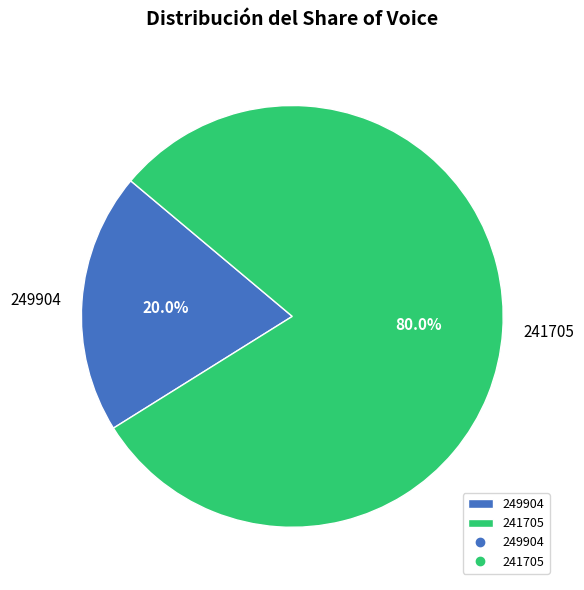

Which has a higher value, 249904 or 241705?

241705